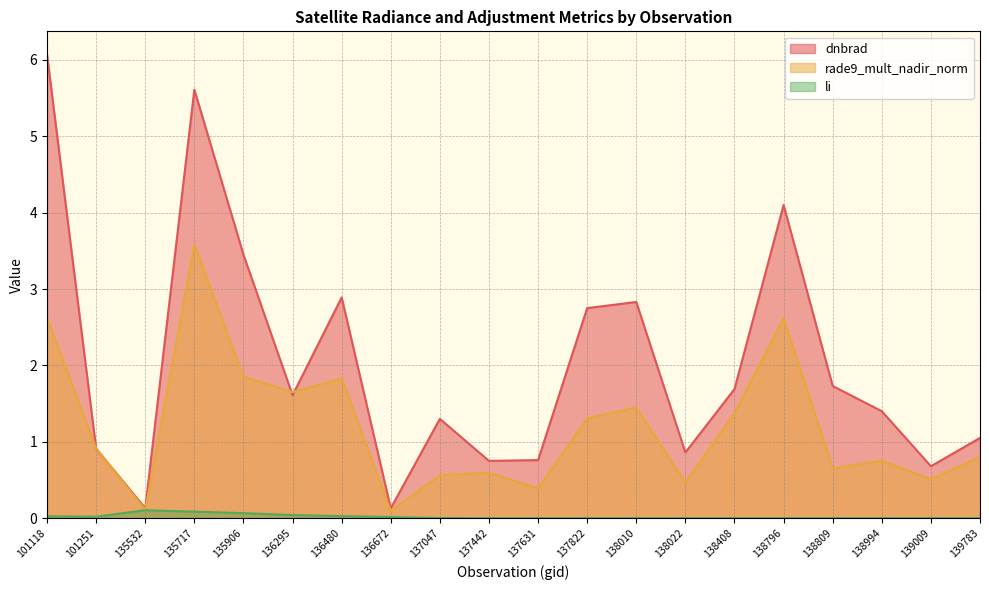

True or false: li and dnbrad cross at least once.

False